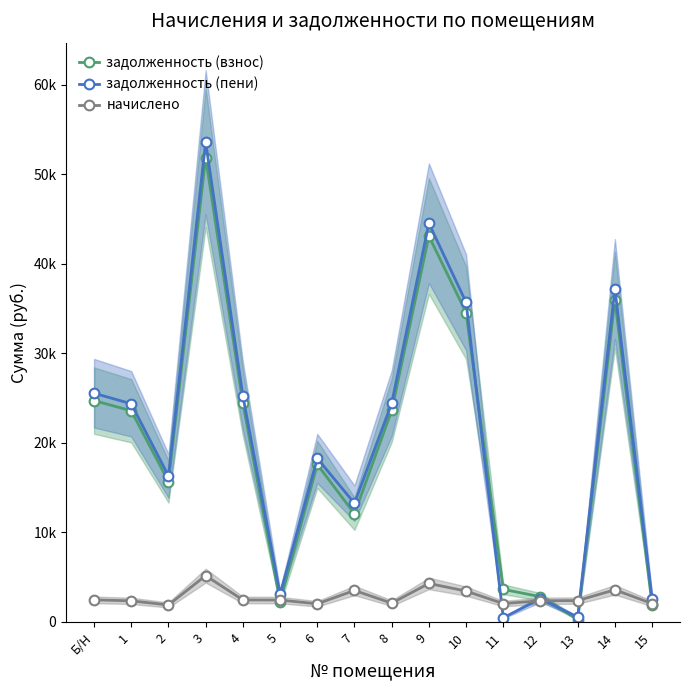

Is the value of задолженность (пени) at 9 greater than the value of задолженность (взнос) at 10?

Yes